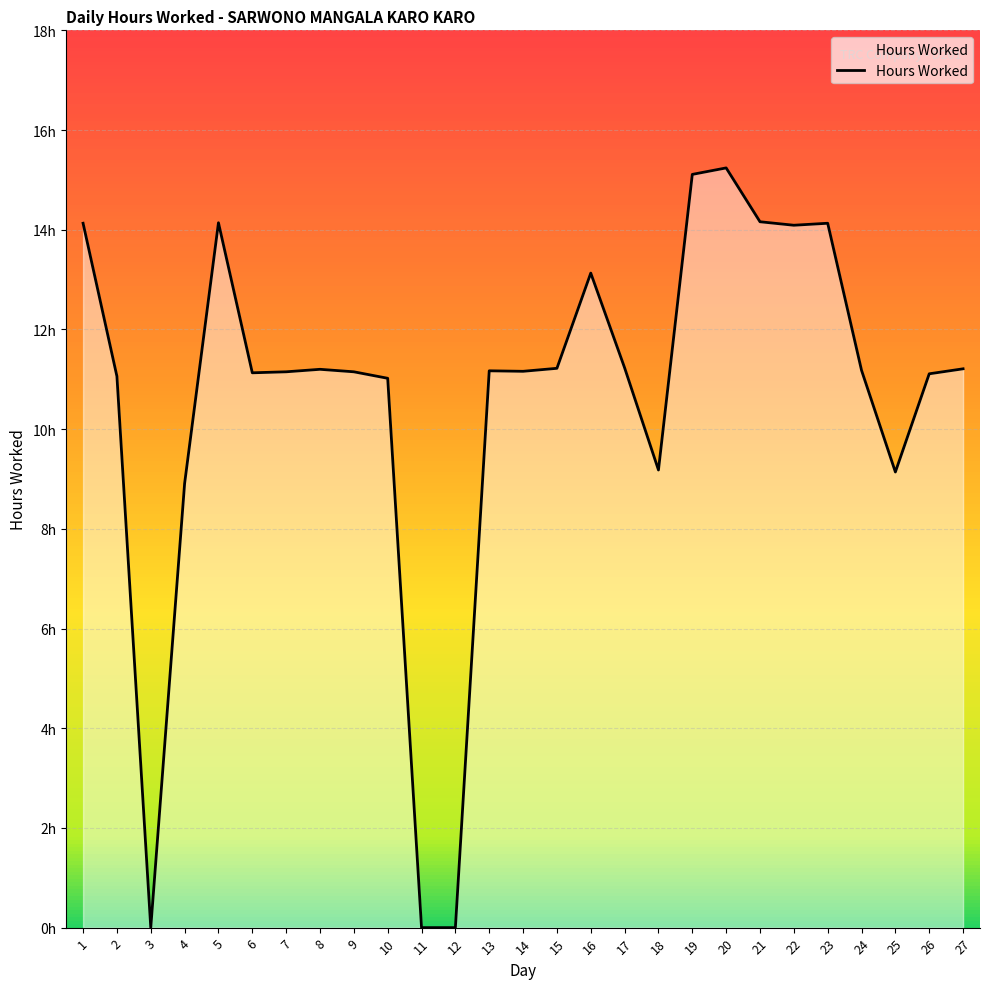

Is this an area chart (filled region under the line)?

Yes